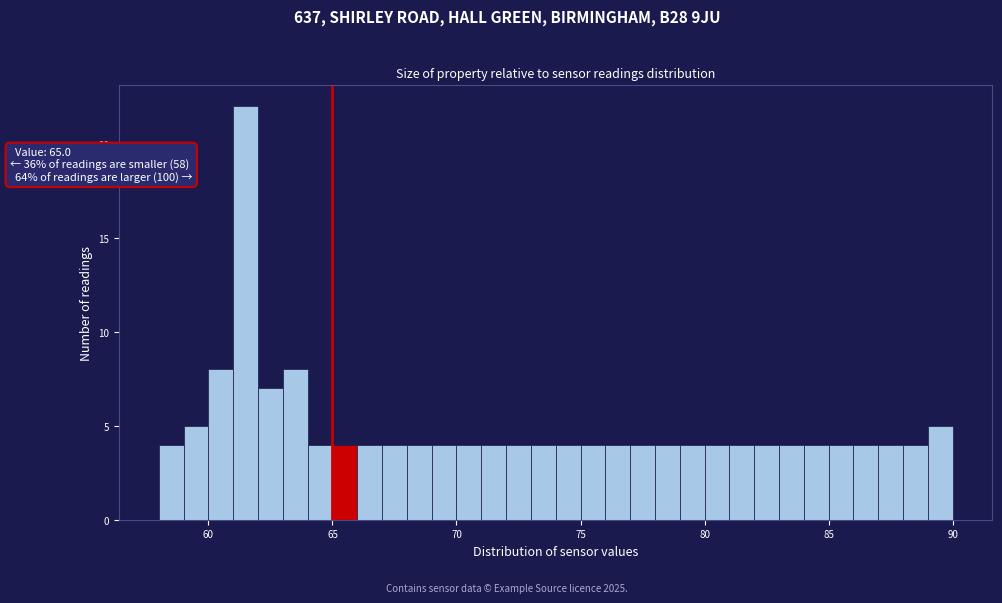

Around what value on the x-axis is the tallest bar? Give the approximate position of its centre, as read against the axis.

61.5